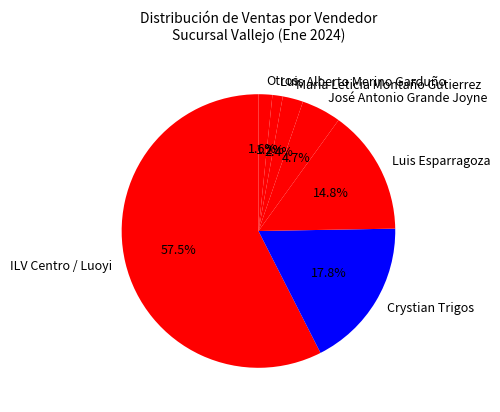

Which has a higher value, José Antonio Grande Joyne or ILV Centro / Luoyi?

ILV Centro / Luoyi